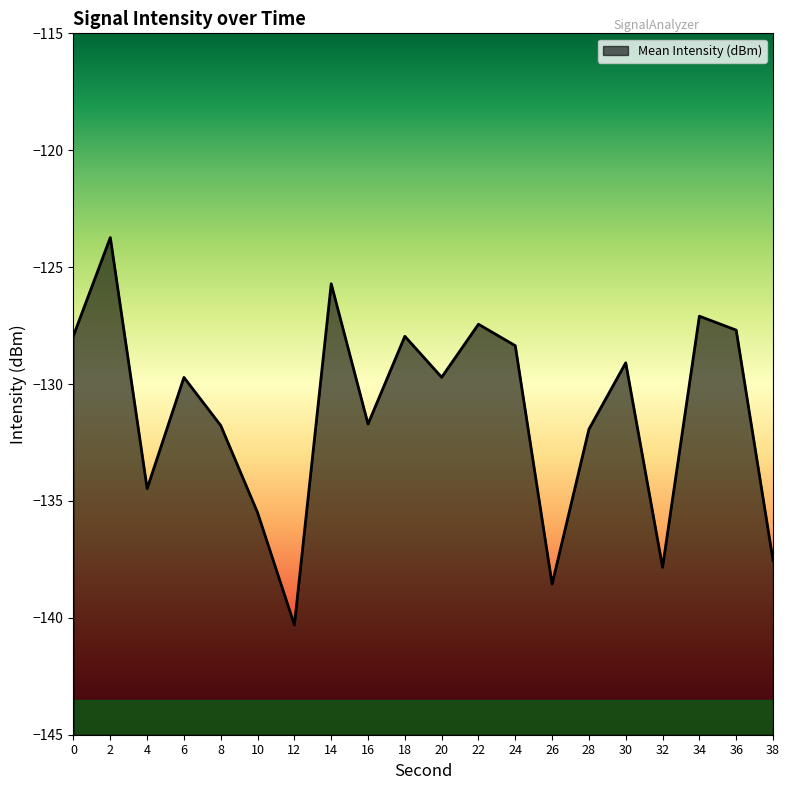

Read the value at 2.

-123.7